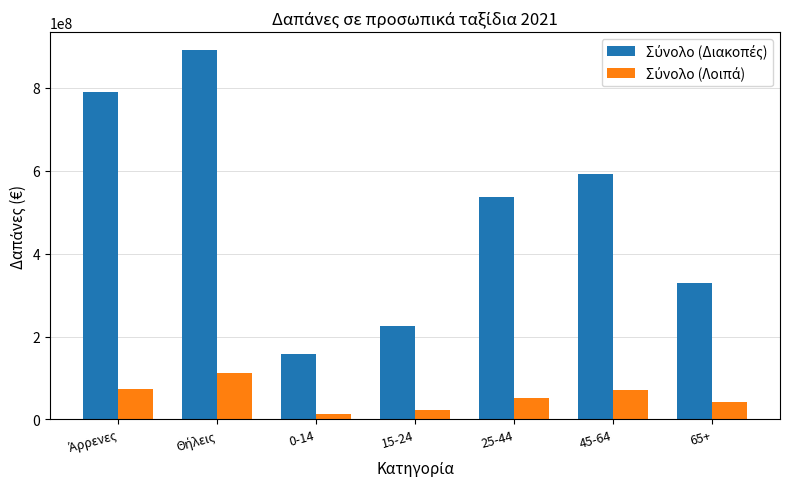

What is the maximum value shown in the chart?

890536609